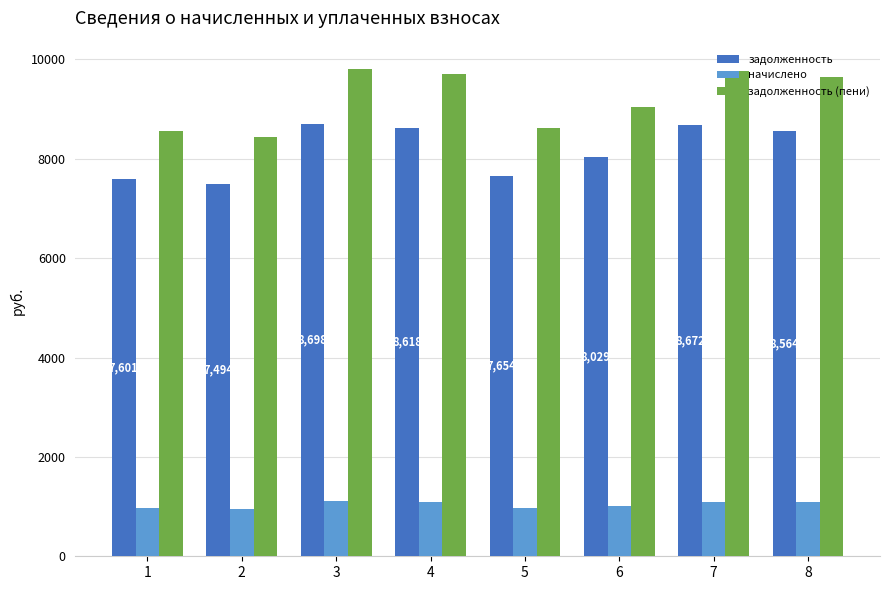

What are all the series names shown in the legend?

задолженность, начислено, задолженность (пени)